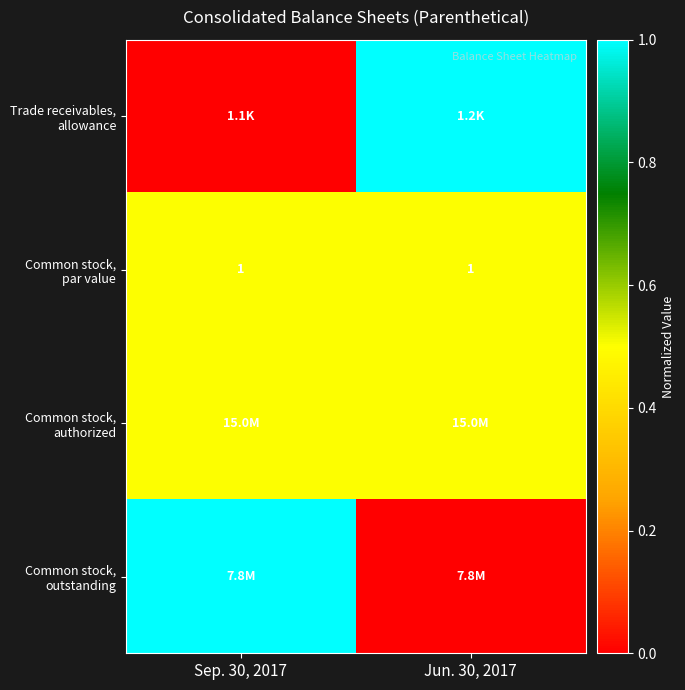

Count the Common stock, outstanding values in the range 0 to 1.

2